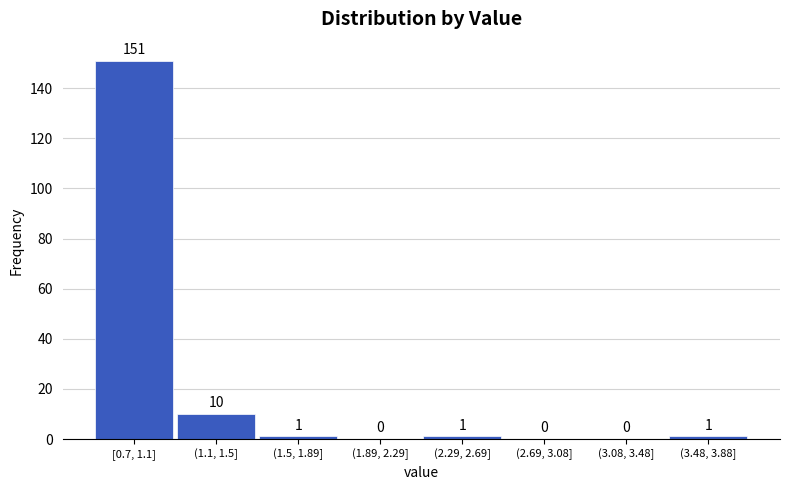

Reading right to left, extract all data points from this chart.

(3.48, 3.88]=1	(3.08, 3.48]=0	(2.69, 3.08]=0	(2.29, 2.69]=1	(1.89, 2.29]=0	(1.5, 1.89]=1	(1.1, 1.5]=10	[0.7, 1.1]=151